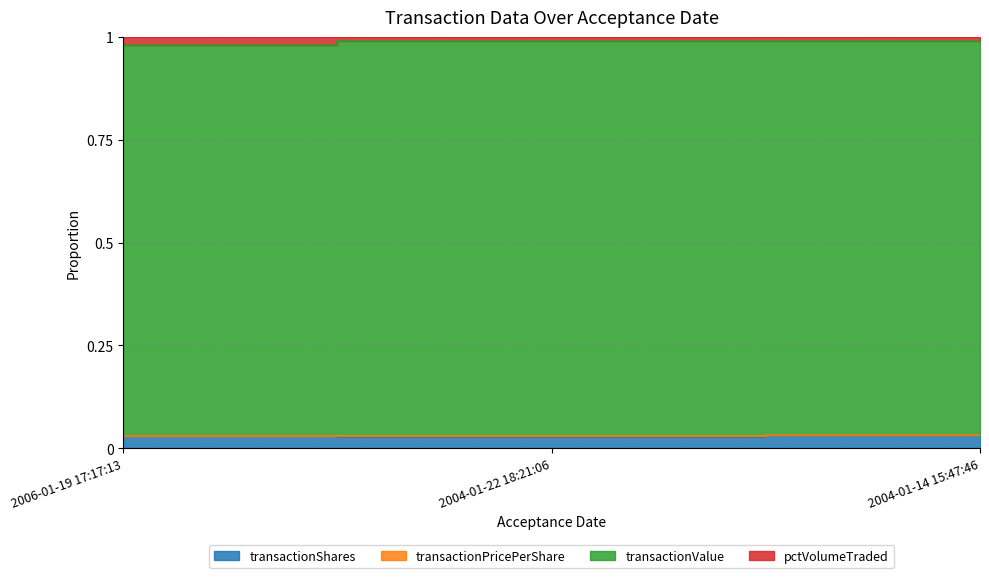

Between 2006-01-19 17:17:13 and 2004-01-22 18:21:06, which is larger?

2006-01-19 17:17:13